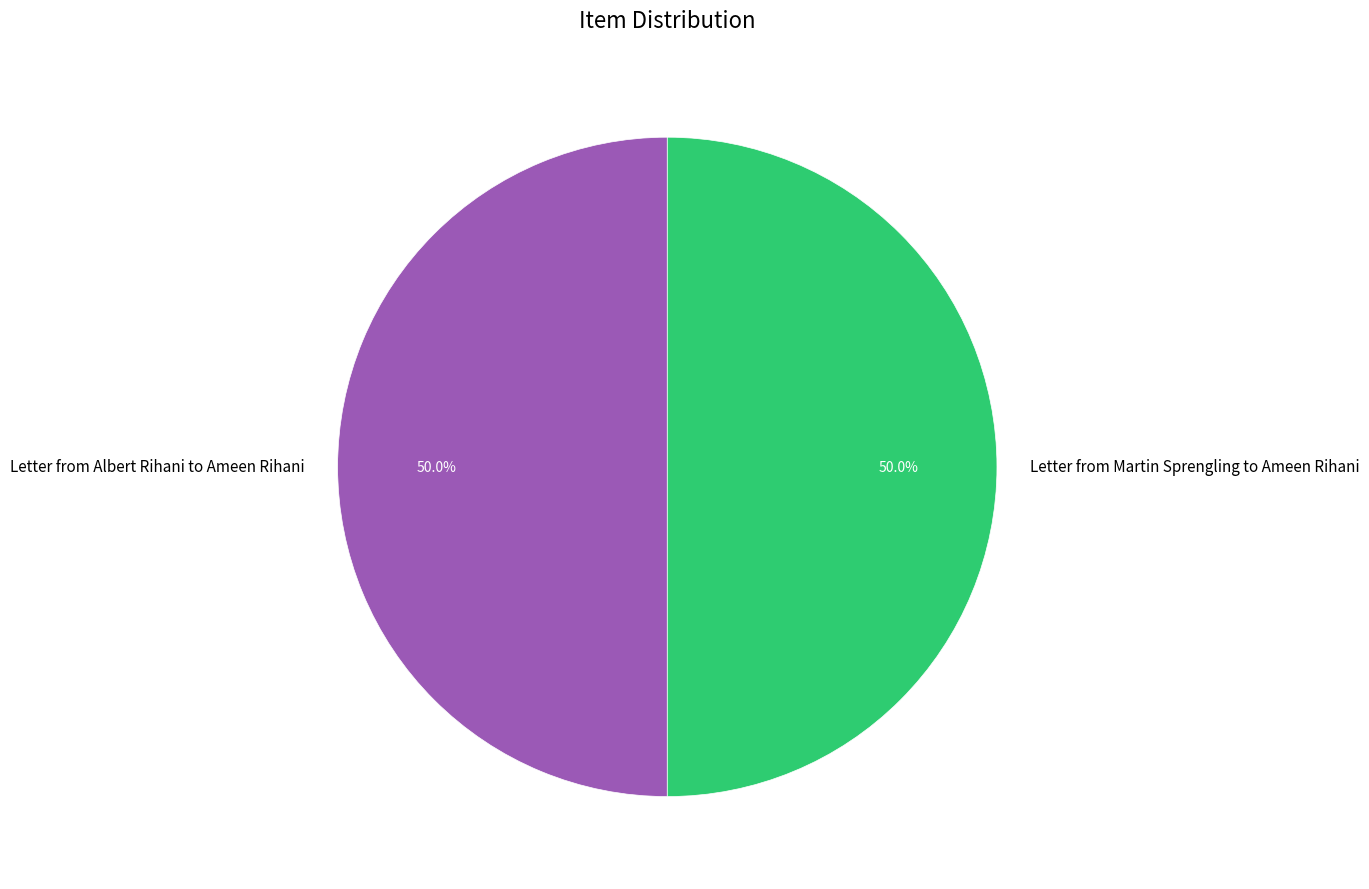

To the nearest percent, what is the combined percentage of Letter from Albert Rihani to Ameen Rihani and Letter from Martin Sprengling to Ameen Rihani?

100%